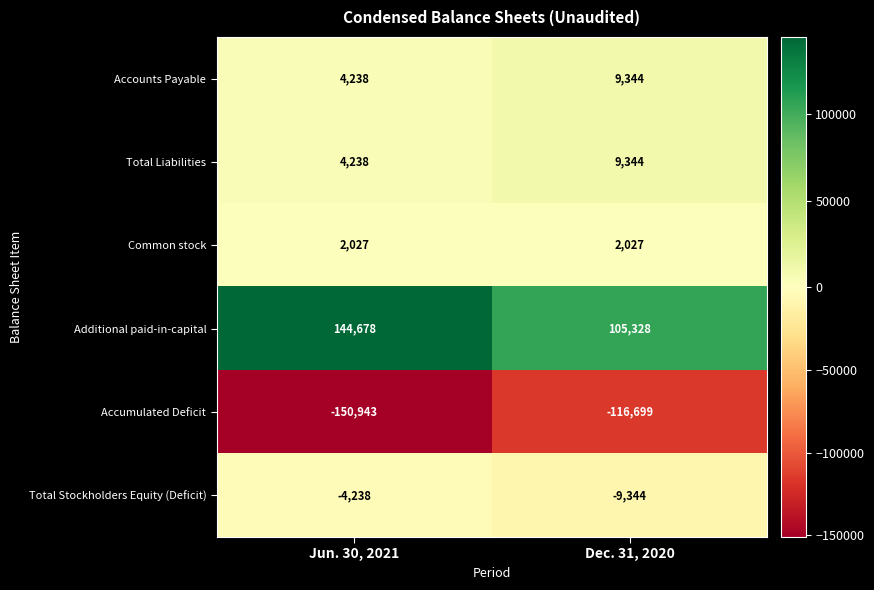

Reading right to left, transcribe all the data shown in this chart.

Accounts Payable: Dec. 31, 2020=9344	Jun. 30, 2021=4238
Total Liabilities: Dec. 31, 2020=9344	Jun. 30, 2021=4238
Common stock: Dec. 31, 2020=2027	Jun. 30, 2021=2027
Additional paid-in-capital: Dec. 31, 2020=105328	Jun. 30, 2021=144678
Accumulated Deficit: Dec. 31, 2020=-116699	Jun. 30, 2021=-150943
Total Stockholders Equity (Deficit): Dec. 31, 2020=-9344	Jun. 30, 2021=-4238